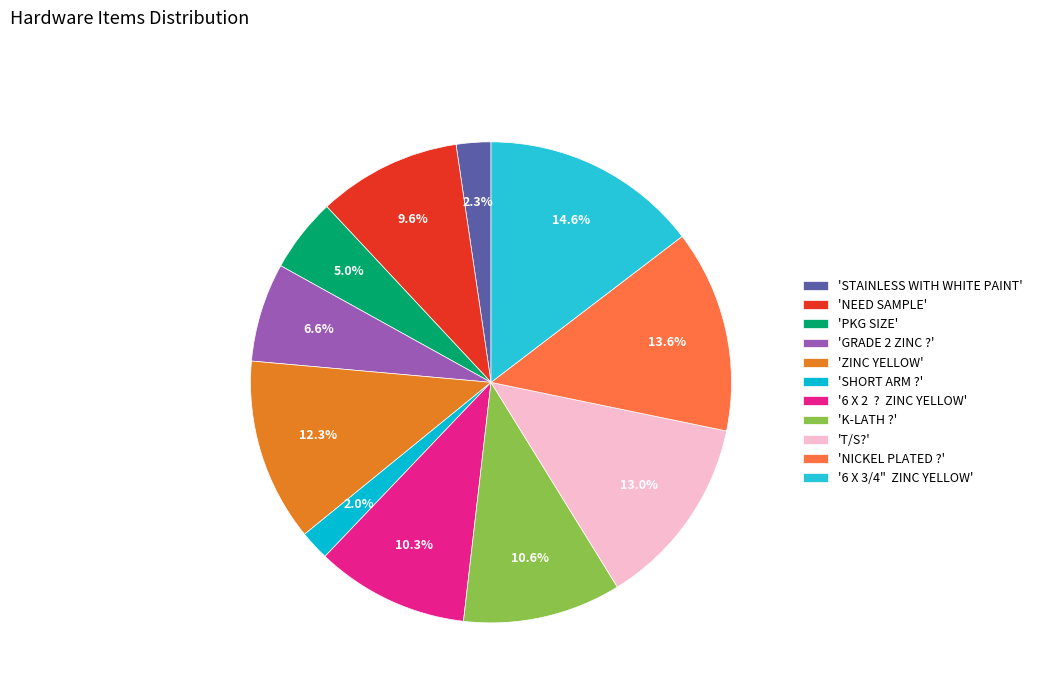

Rank the categories by value from lowest to highest.

SHORT ARM ?, STAINLESS WITH WHITE PAINT, PKG SIZE, GRADE 2 ZINC ?, NEED SAMPLE, 6 X 2  ?  ZINC YELLOW, K-LATH ?, ZINC YELLOW, T/S?, NICKEL PLATED ?, 6 X 3/4"  ZINC YELLOW